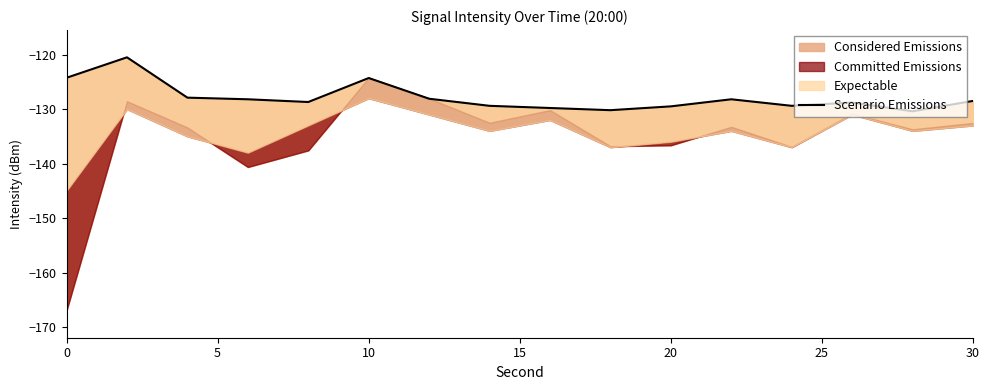

Reading right to left, what are all the values shown in this chart?

-128.5	-130.4	-128.8	-129.4	-128.2	-129.5	-130.2	-129.8	-129.4	-128.1	-124.3	-128.7	-128.2	-127.9	-120.5	-124.3